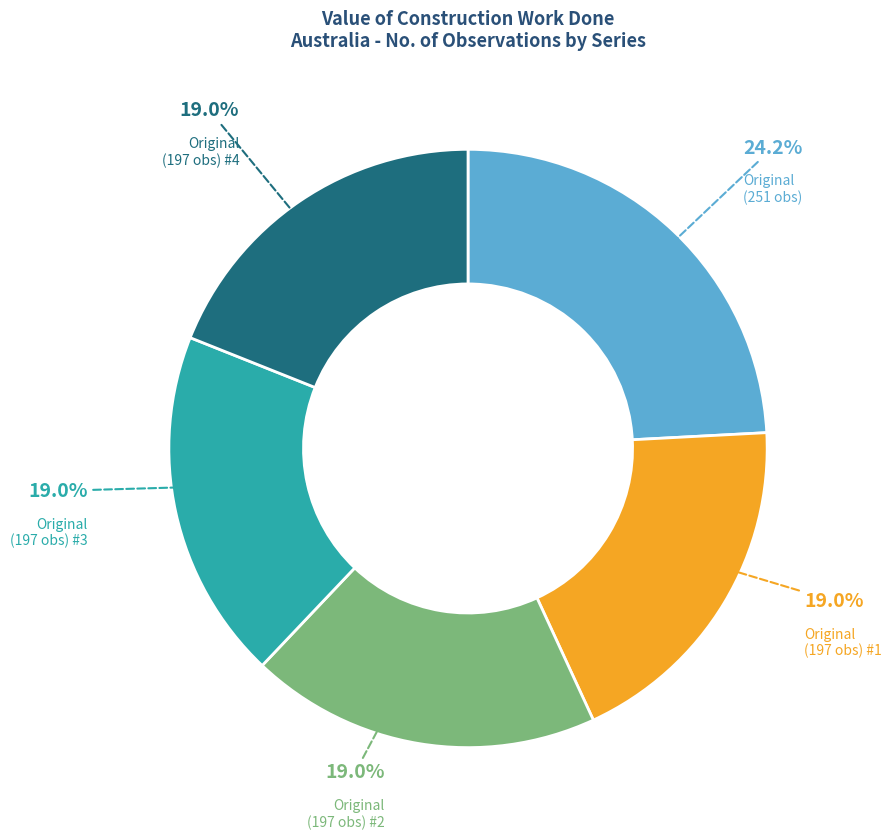

Does any single category account for the majority?

No